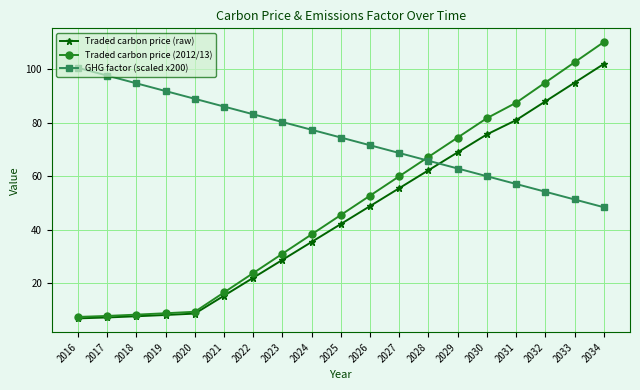

What is the value of the Traded carbon price (2012/13) point at the 11th from the left?

52.7